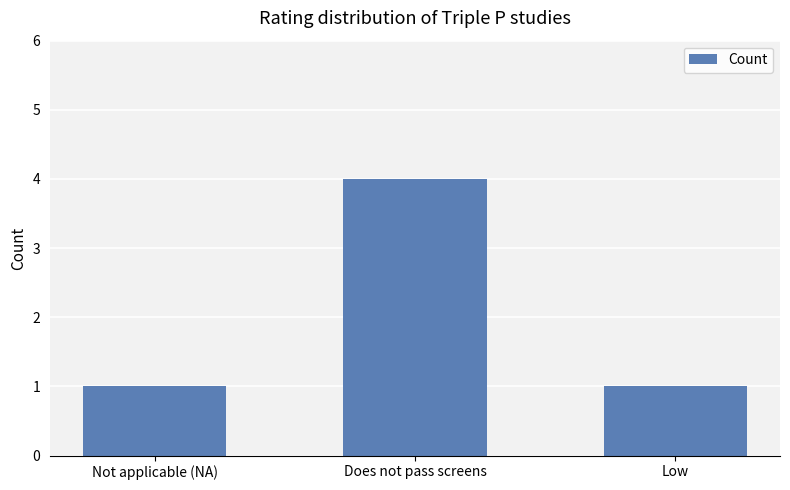

Reading right to left, transcribe all the data shown in this chart.

1	4	1